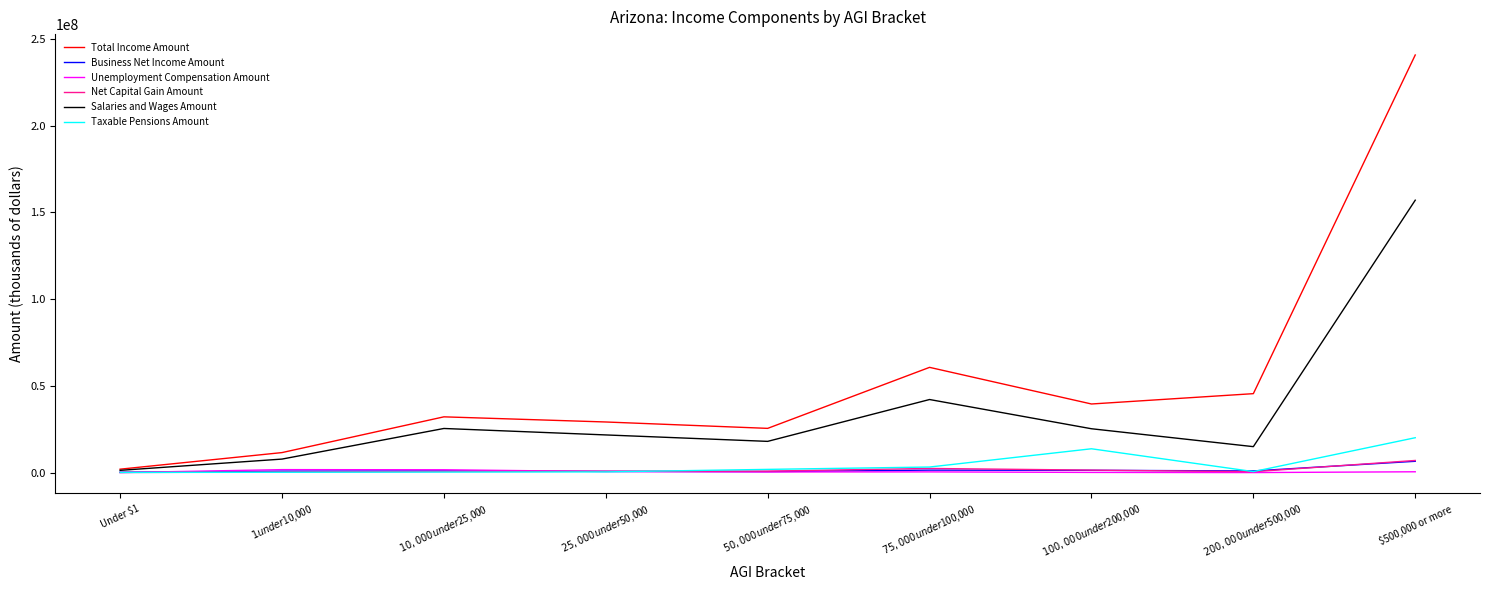

What is the highest value of the Net Capital Gain Amount series?

6989685